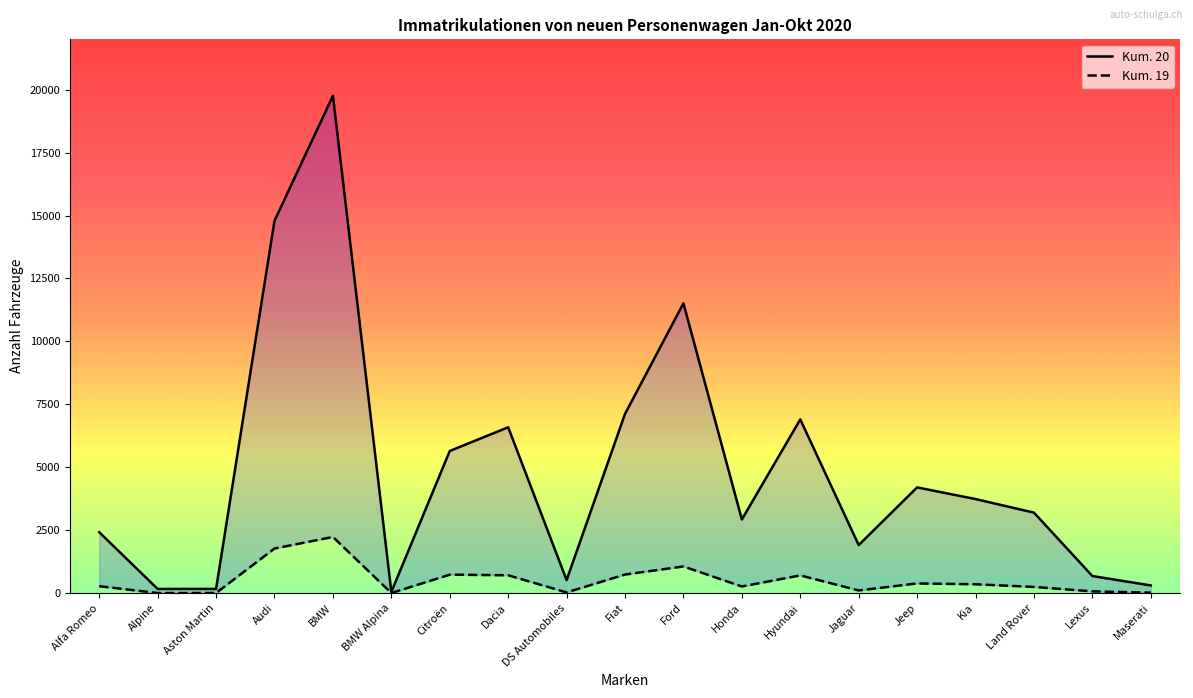

How many lines are shown in the chart?

2